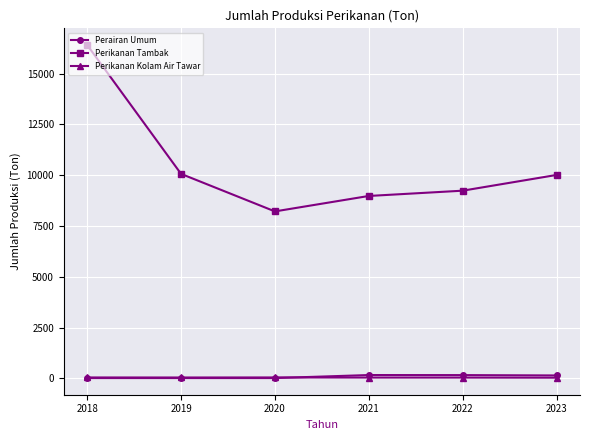

At which label does Perikanan Tambak reach its peak?

2018